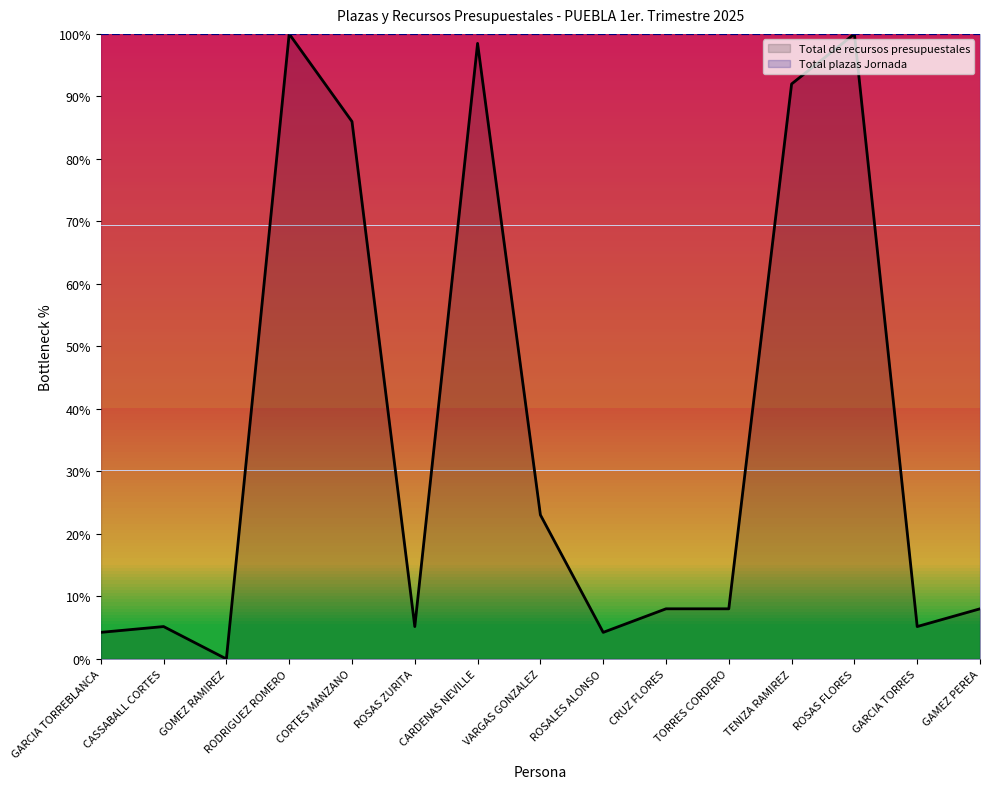

What is the approximate value at CRUZ FLORES?

8.0